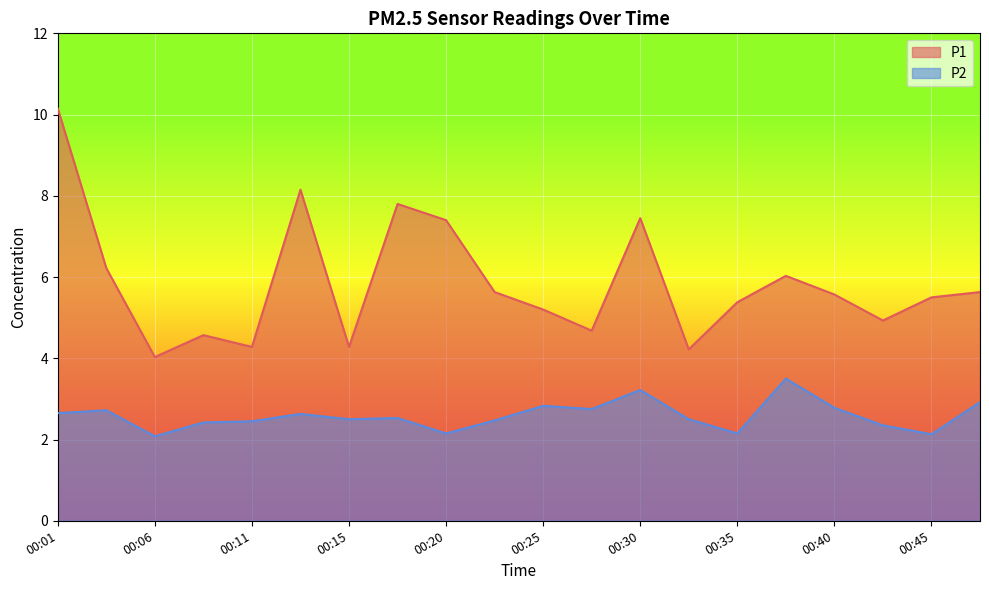

What is the sum of all P1 values?

117.1